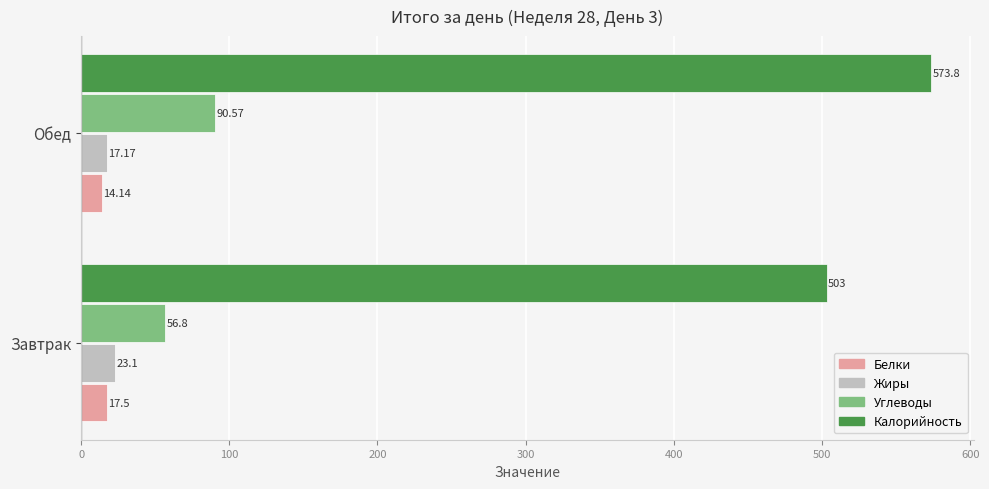

What is the difference between the highest and lowest values at Завтрак?

485.5